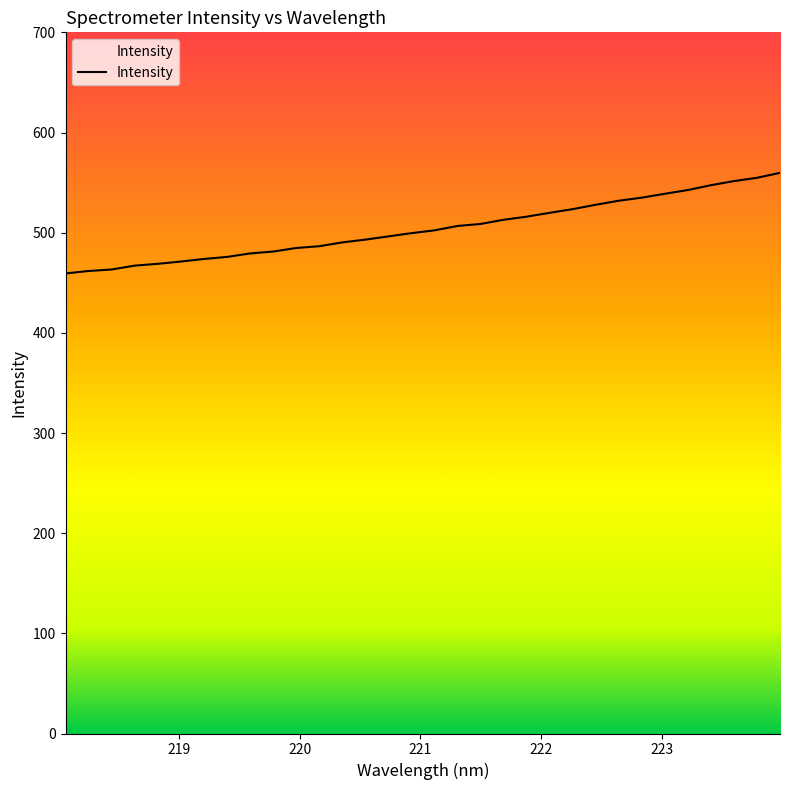

What is the minimum value shown in the chart?

459.3